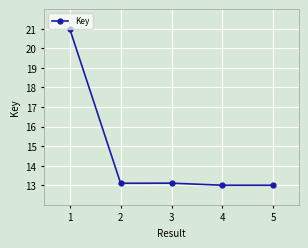

Read the value at 2.

13.1